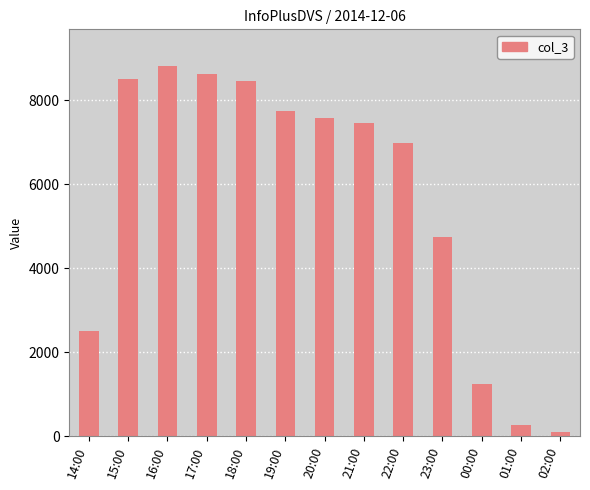

What is the difference between the maximum and second lowest values?

8528